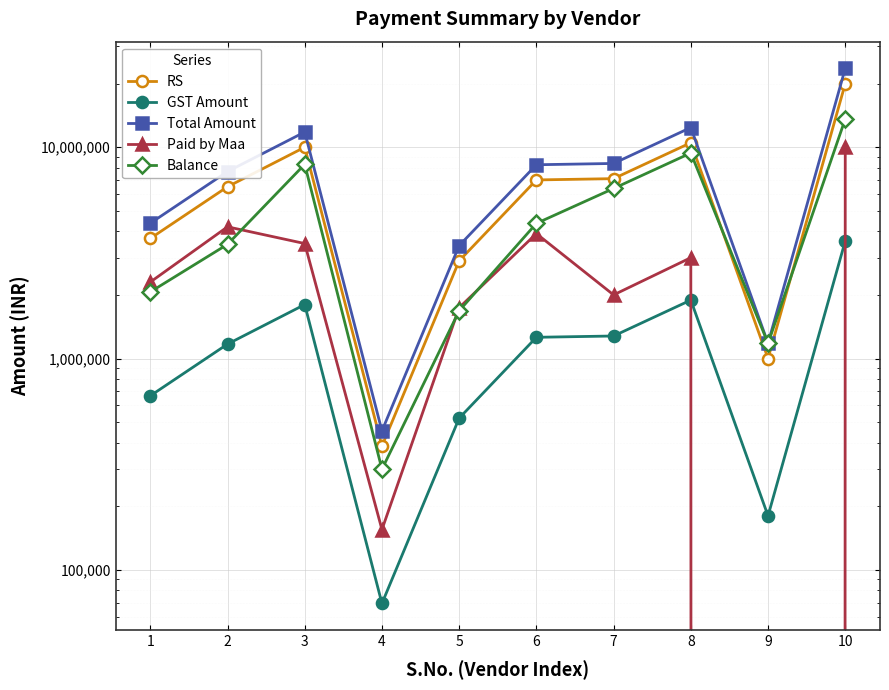

True or false: Balance and Total Amount intersect in this chart.

False